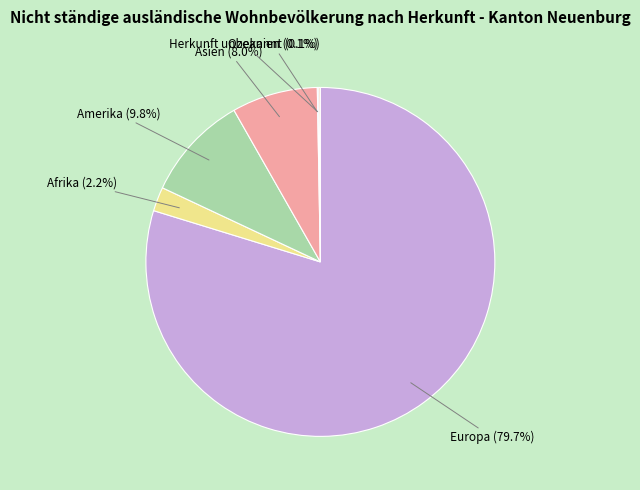

Does any single category account for the majority?

Yes